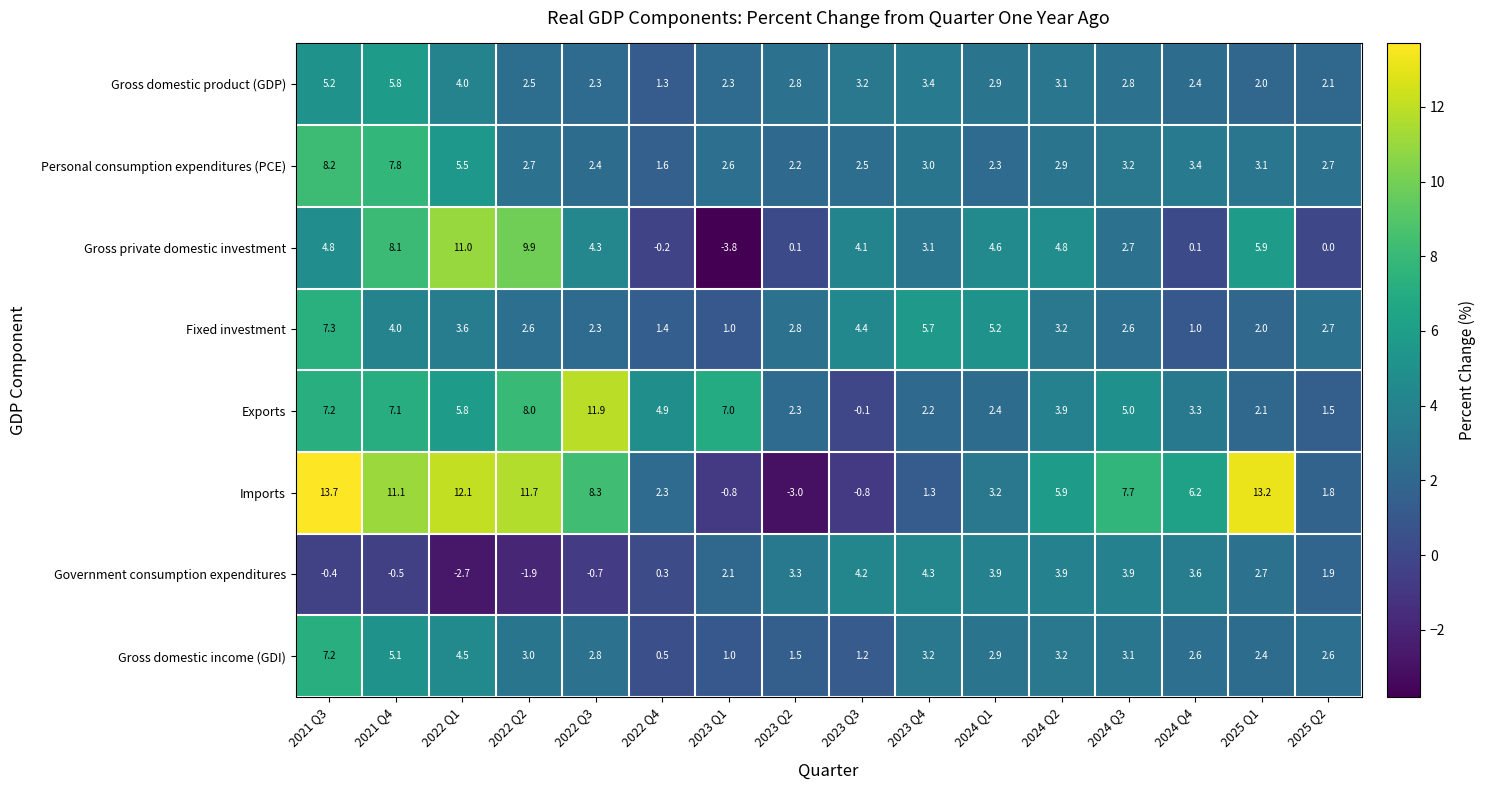

What is the difference between the Personal consumption expenditures (PCE) values at 2023 Q3 and 2021 Q3?

5.7